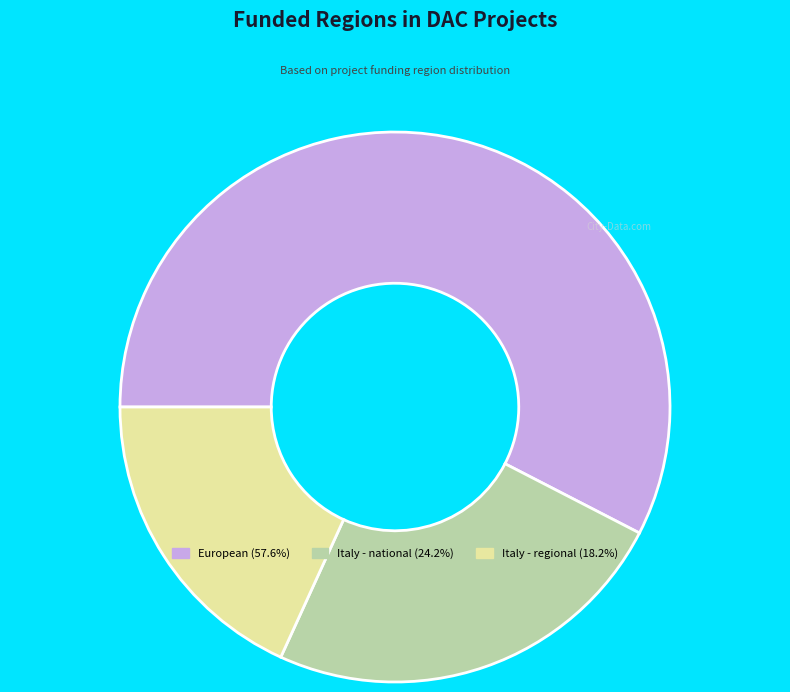

Approximately how many times larger is the value at European (57.6%) compared to Italy - regional (18.2%)?

3.2